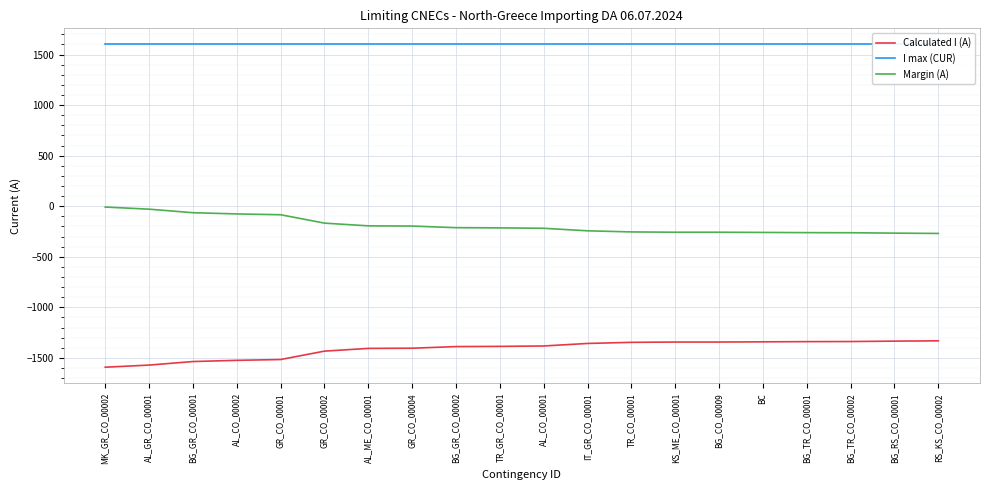

Read the I max (CUR) value at GR_CO_00002.

1600